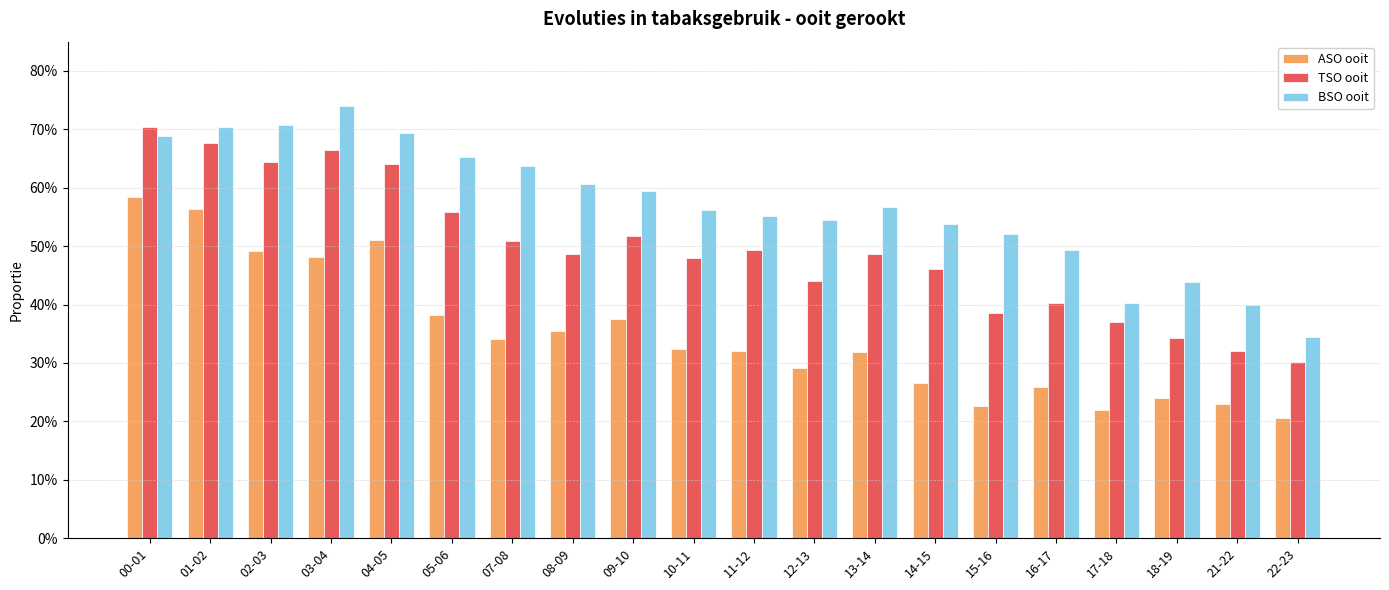

What is the value of the ASO ooit bar at the 14th from the left?

0.3